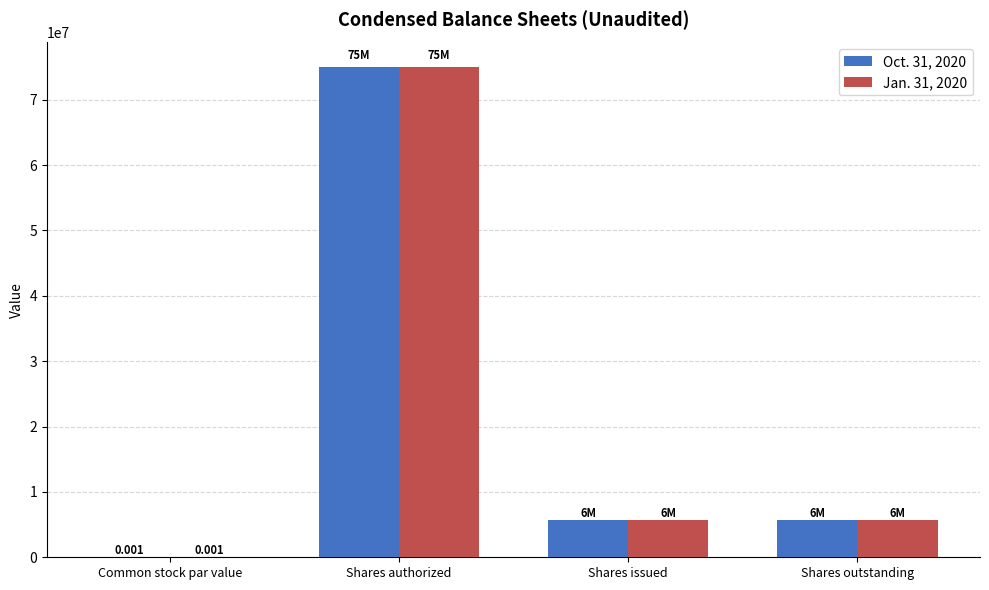

How many categories are shown in the chart?

4